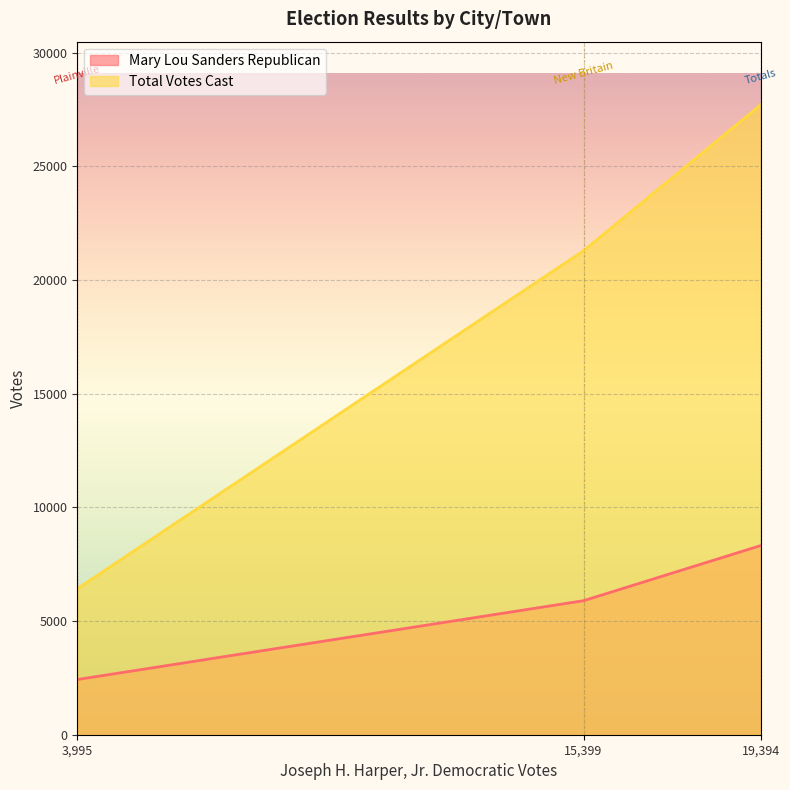

Is it true that Mary Lou Sanders Republican equals 1678 at Totals?

False